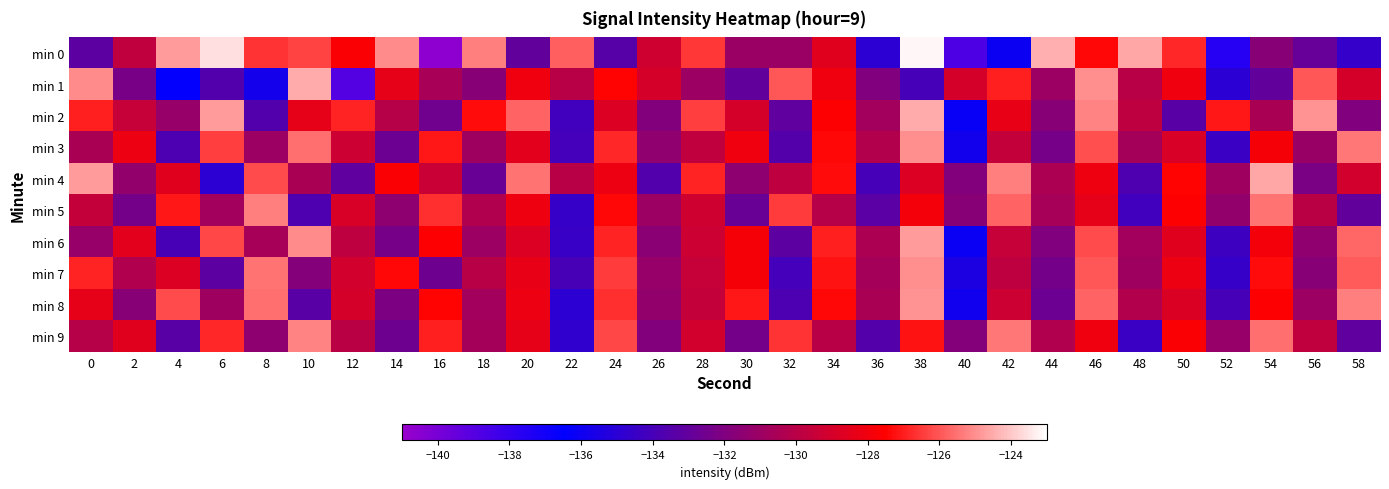

Count the number of categories in the chart.

30